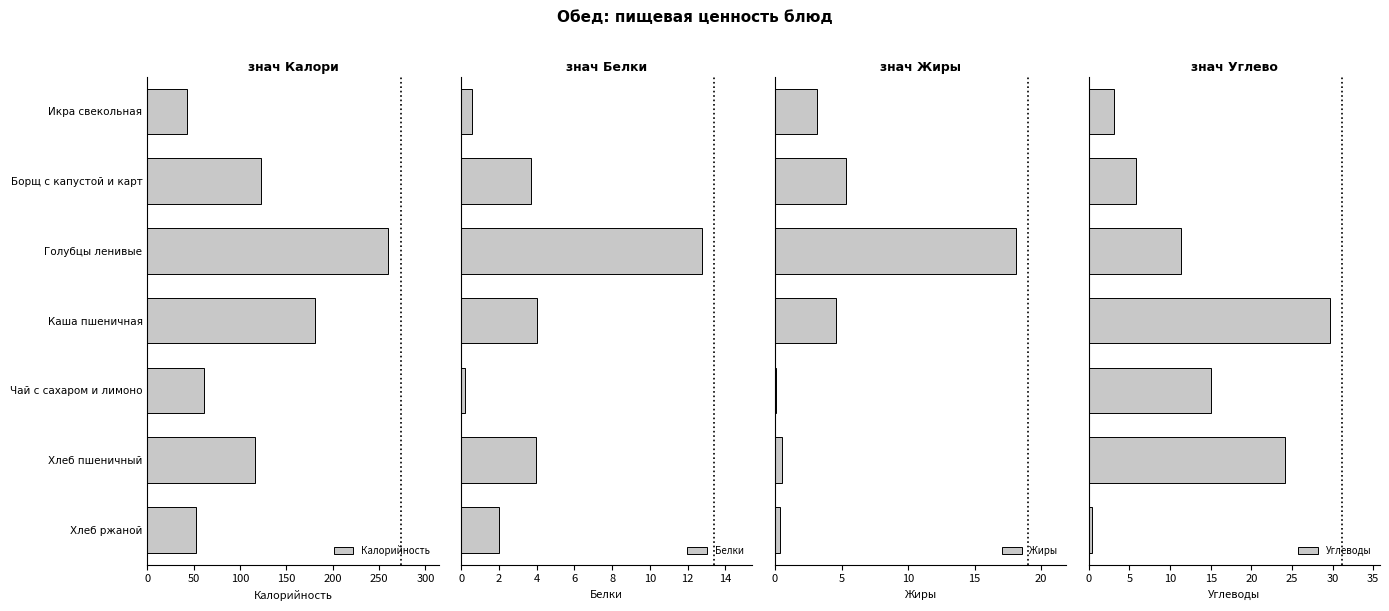

What is the average value of the Углеводы series?

12.8